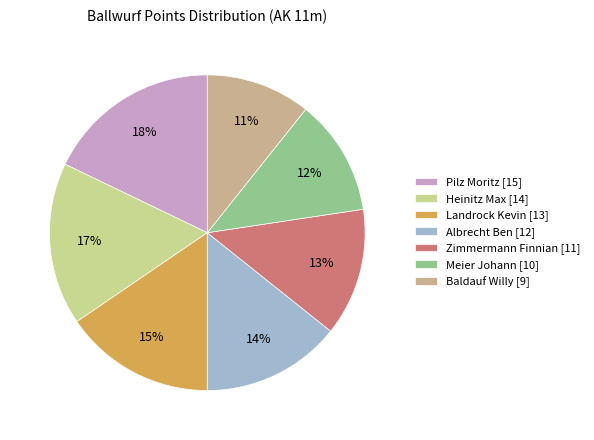

True or false: Baldauf Willy accounts for 24% of the total.

False